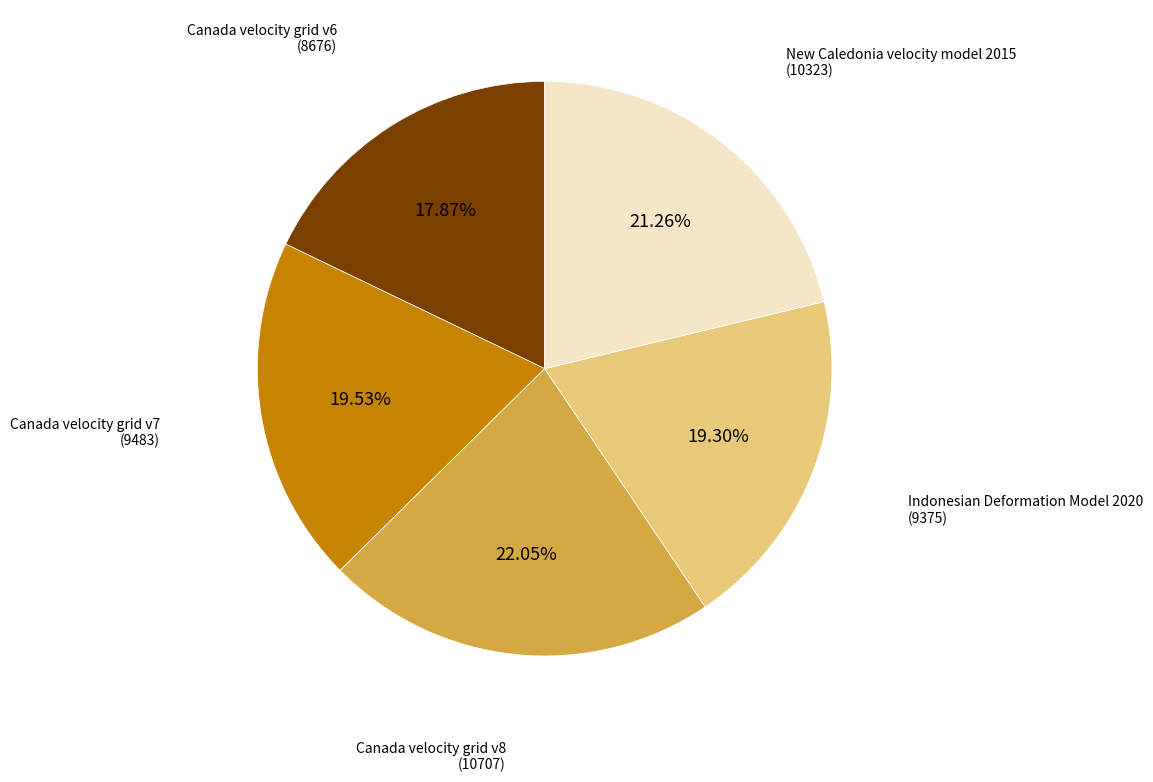

Does any single category account for the majority?

No